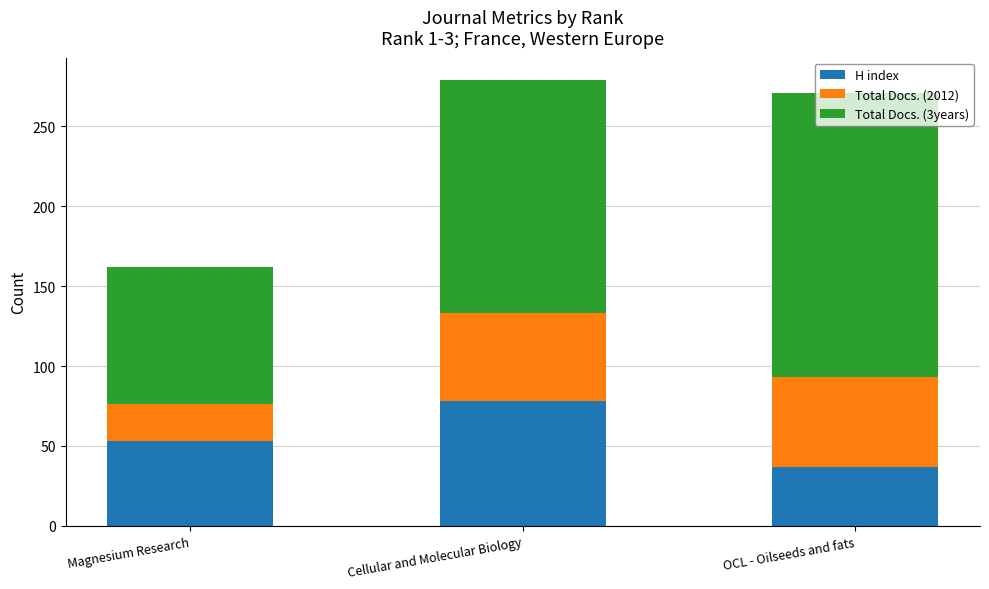

Which category has the lowest value in the H index series?

OCL - Oilseeds and fats